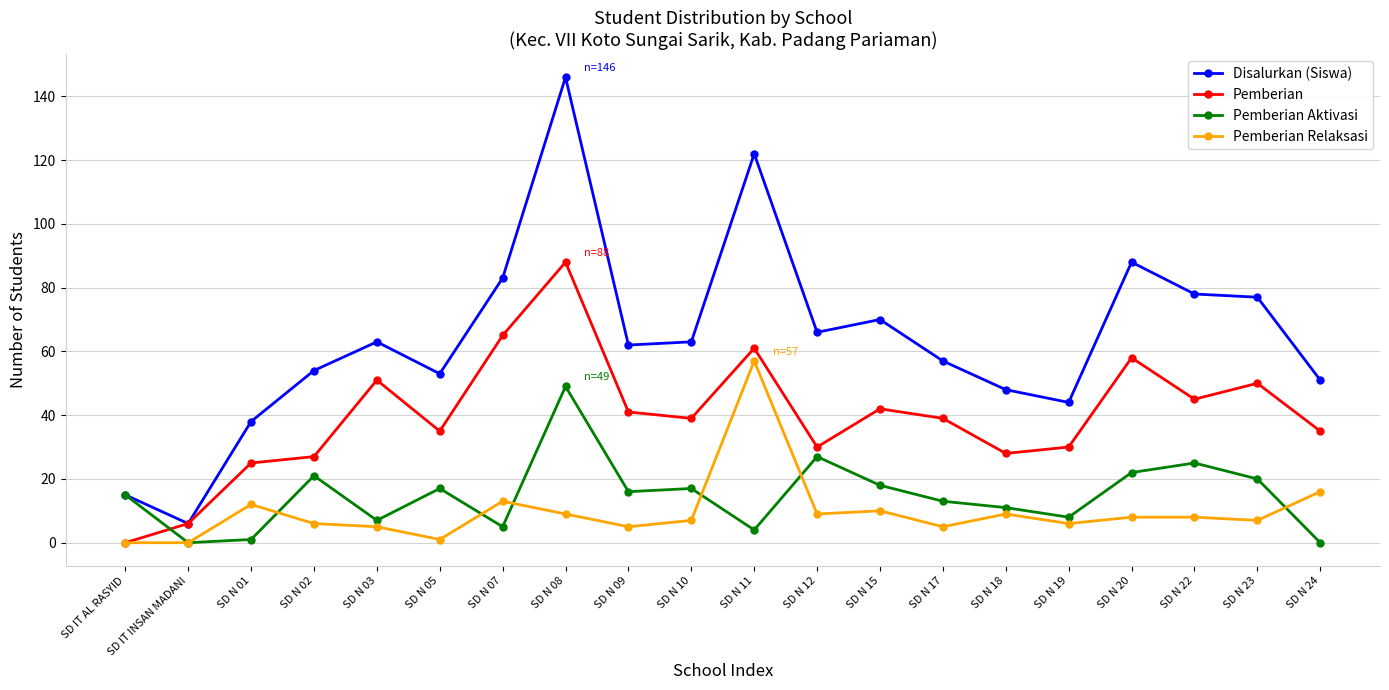

In Pemberian Aktivasi, how many points are lower than both neighbors (excluding endpoints)?

6